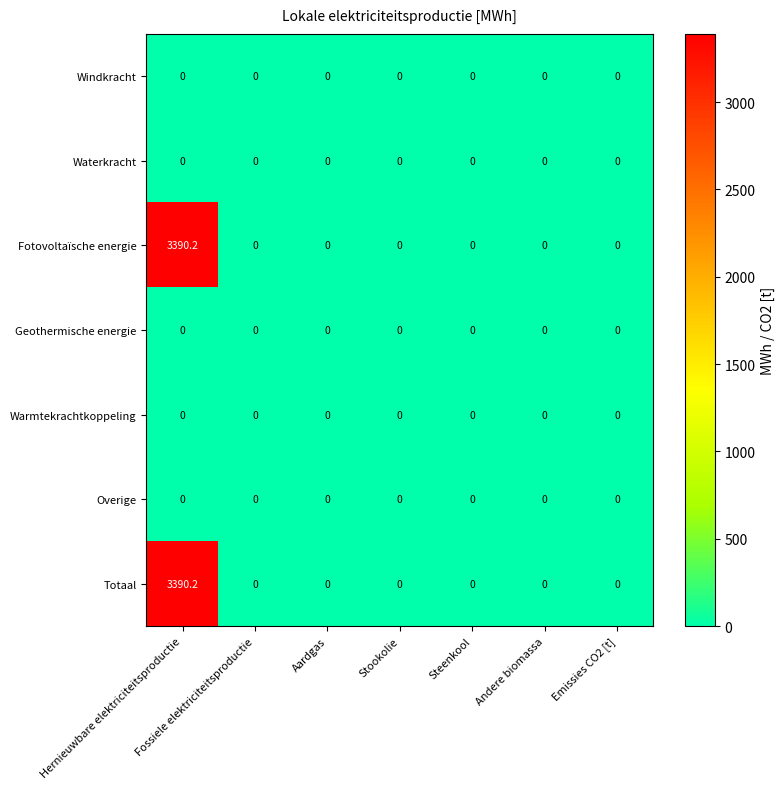

At which category does the chart reach its peak across all series?

Hernieuwbare elektriciteitsproductie